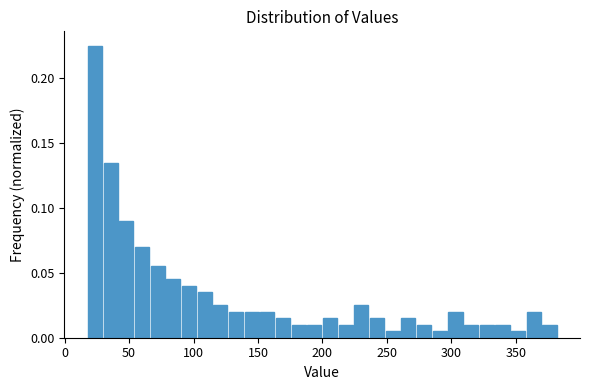

Read against the x-axis, roughly where is the centre of the tallest bar?

25